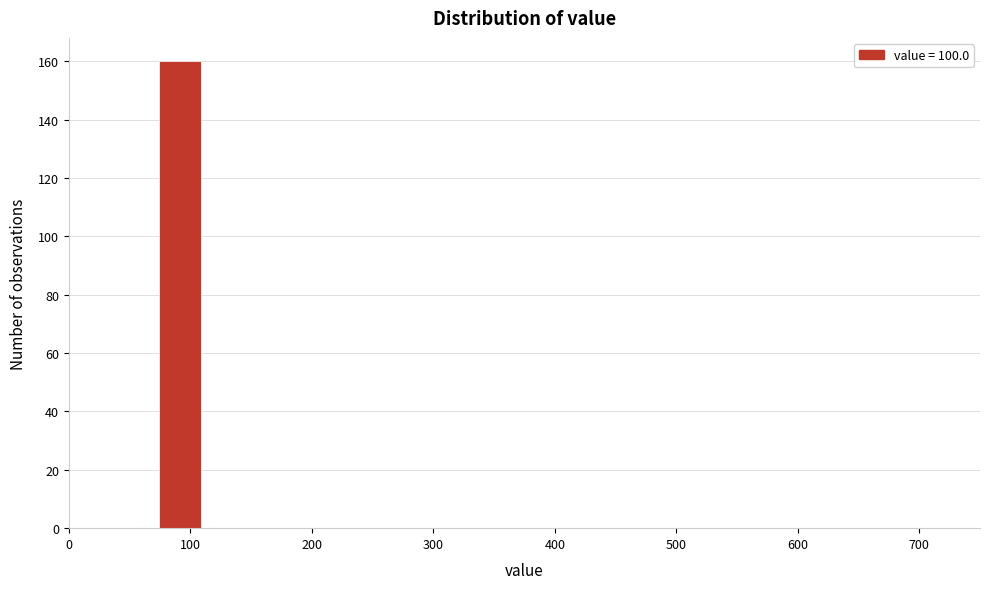

Read against the x-axis, roughly where is the centre of the tallest bar?

90